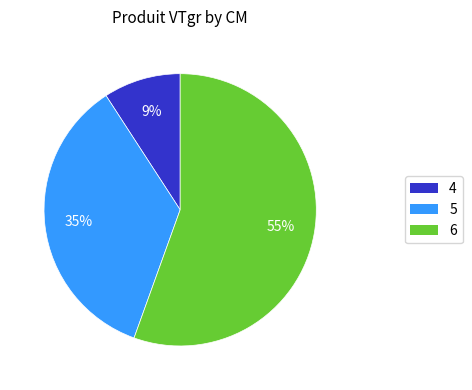

To the nearest percent, what is the combined percentage of 6 and 5?

91%